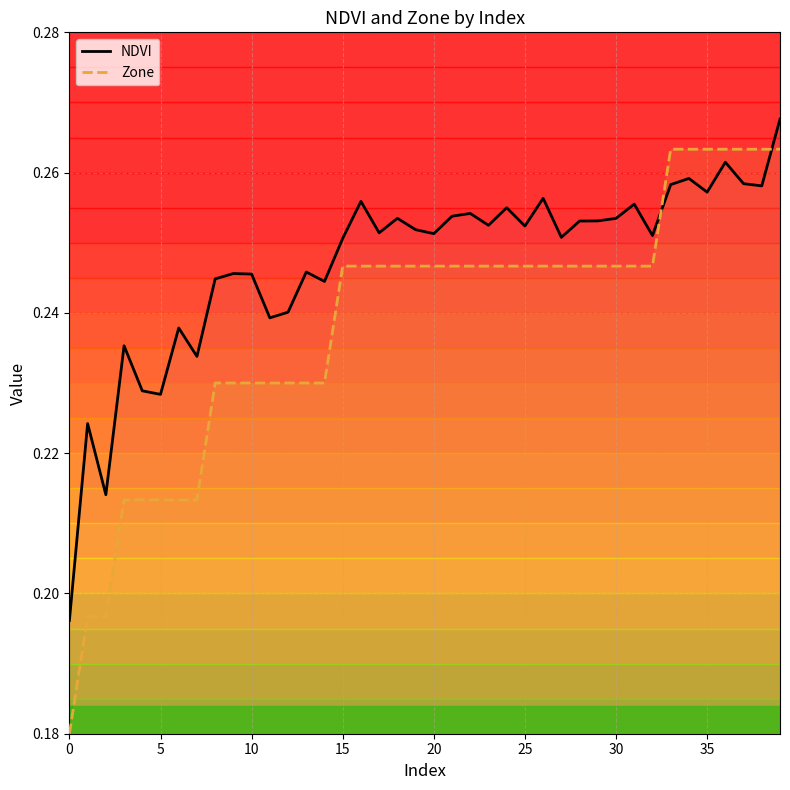

What are all the series names shown in the legend?

NDVI, Zone